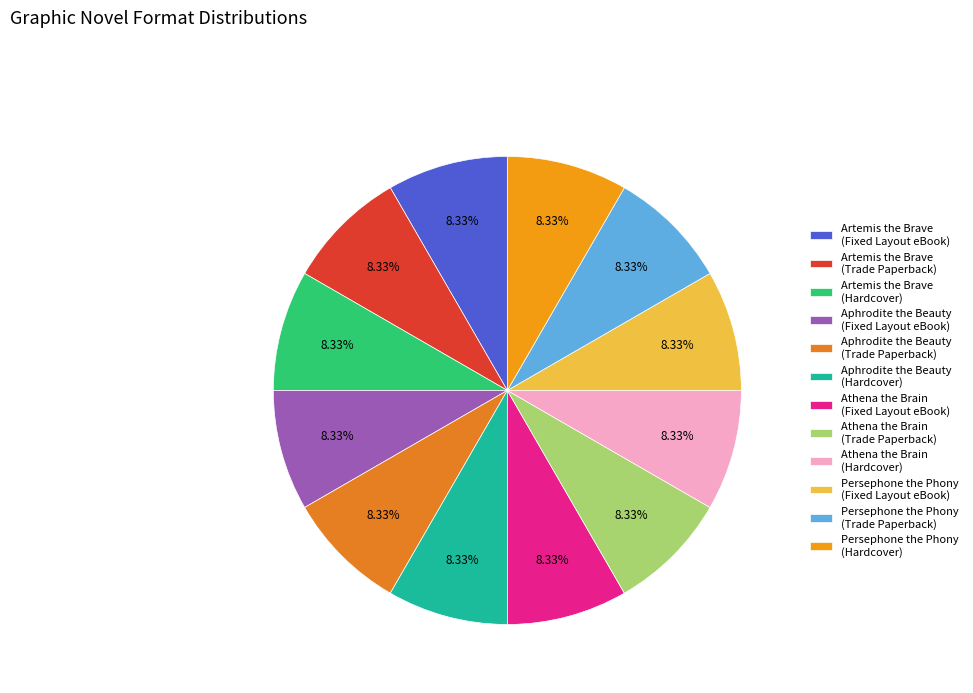

What is the largest slice in the pie chart?

Artemis the Brave
(Fixed Layout eBook)